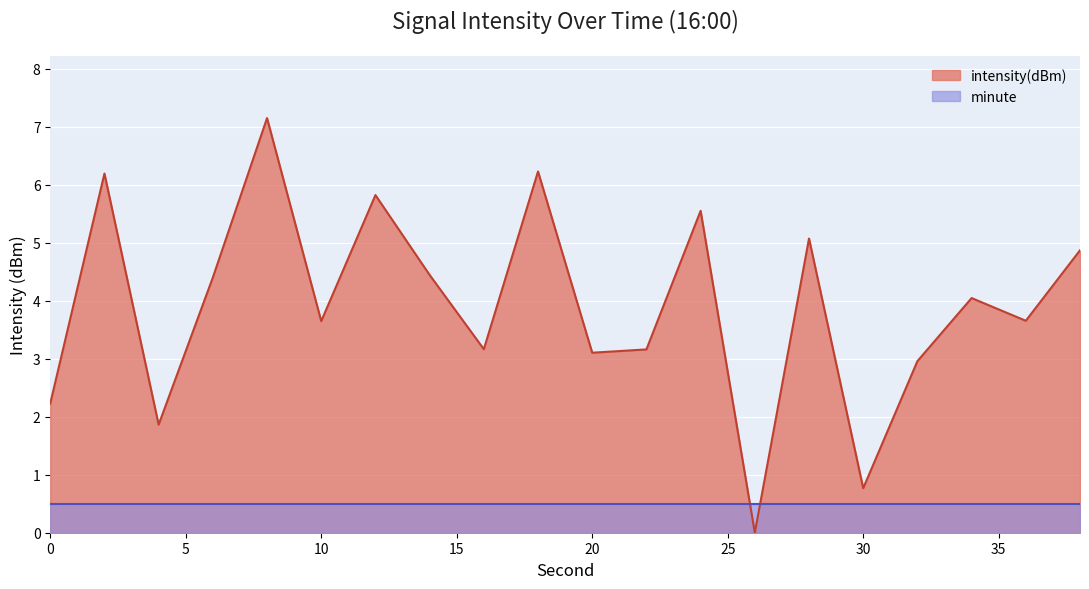

Read the value at 6.

4.4